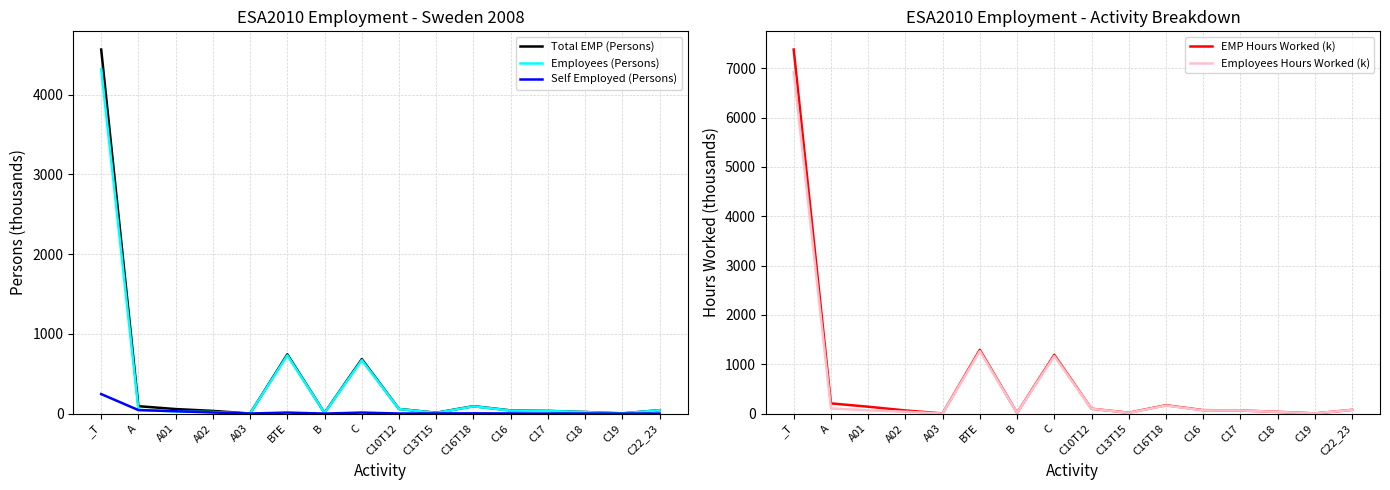

Where is Self Employed (Persons) nearest to the value 122?

A